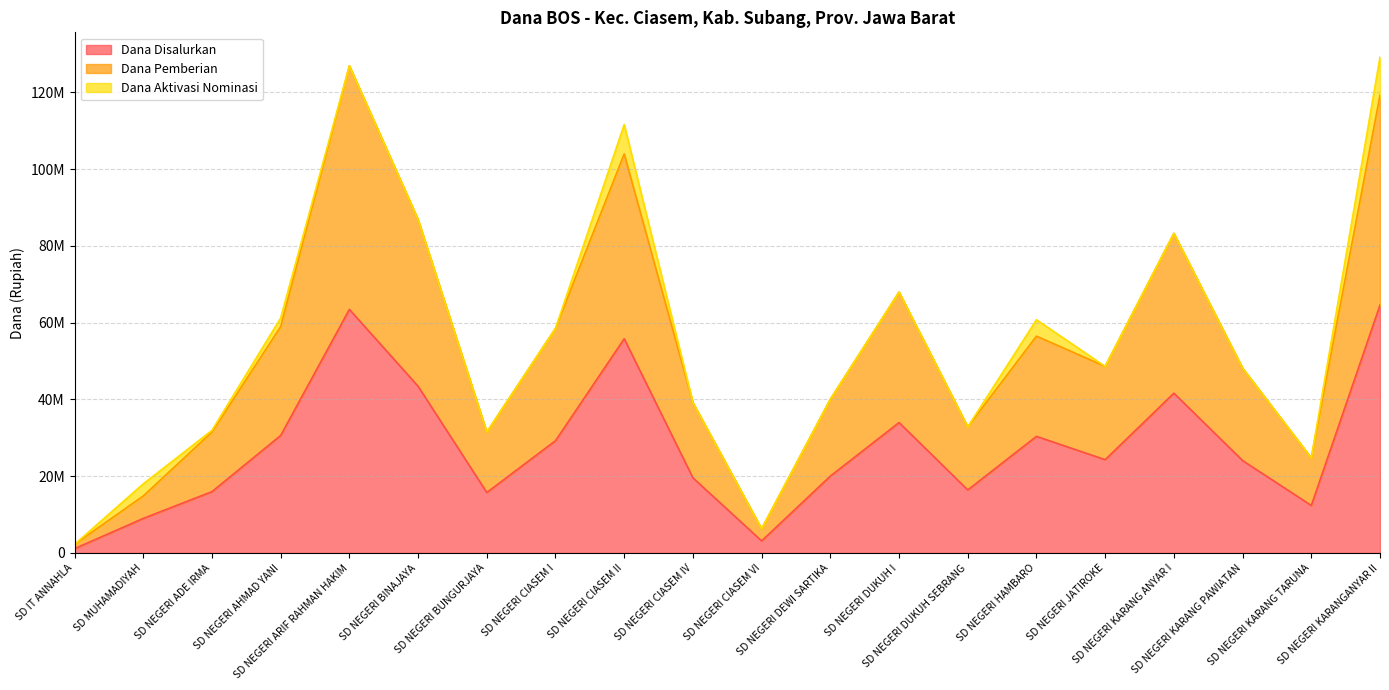

Which series has the largest range (max minus min)?

Dana Pemberian